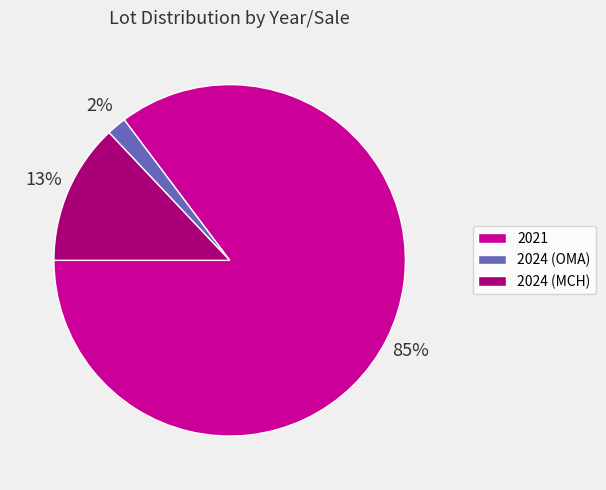

Between 2024 (OMA) and 2021, which is larger?

2021